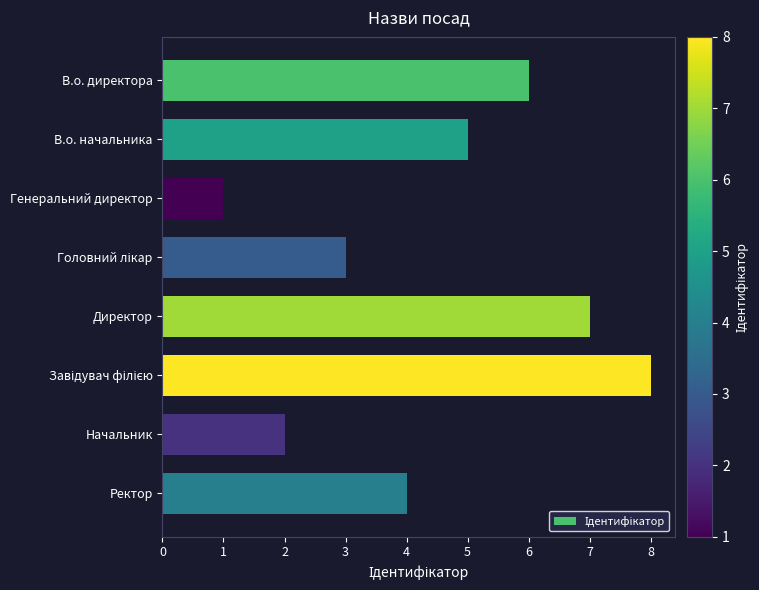

What is the label of the 2nd bar from the bottom?

Начальник